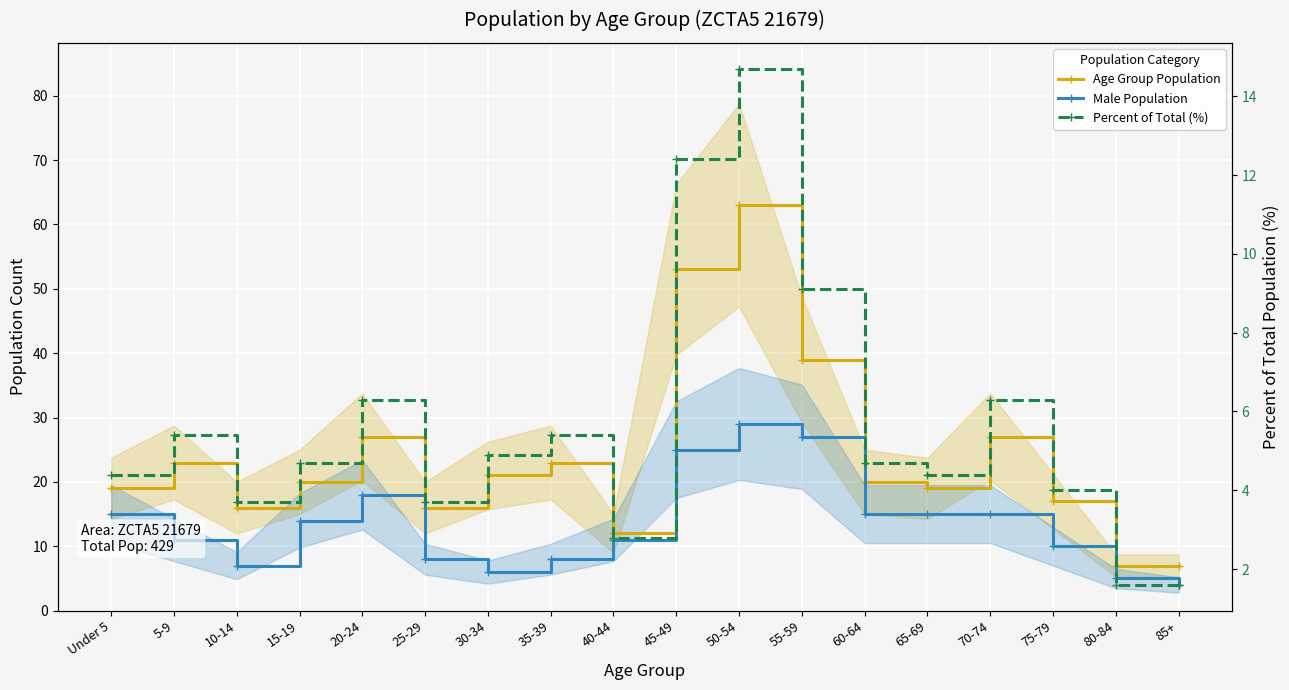

What is the smallest value displayed?

1.6